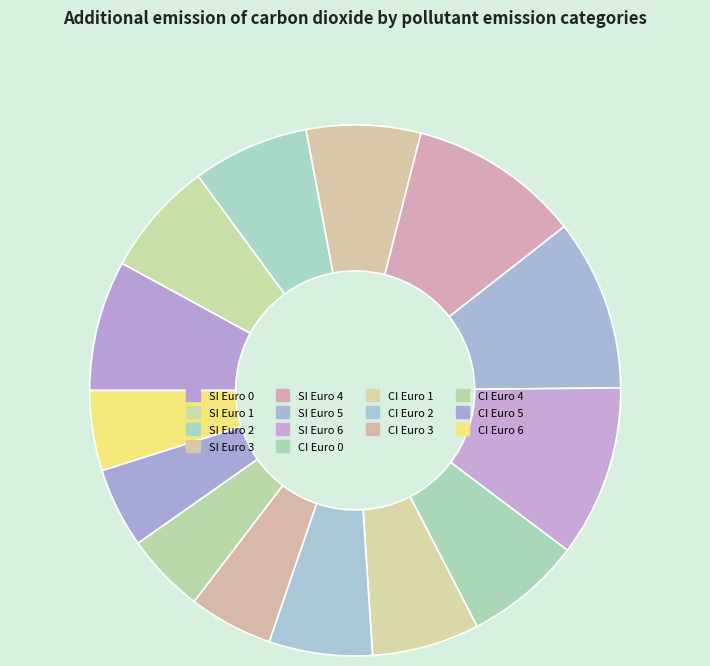

How many segments does this pie chart have?

14